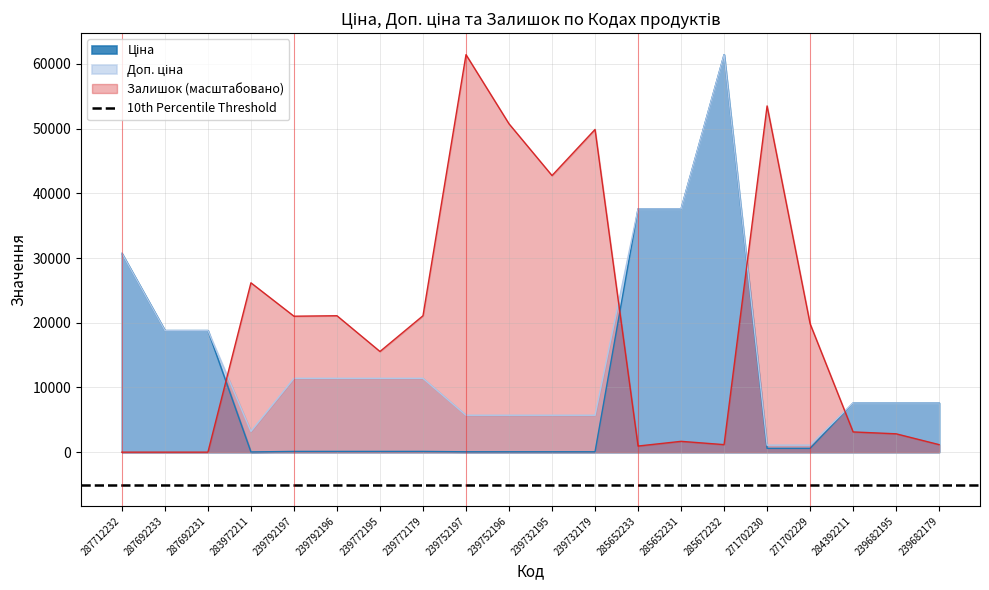

What is the total value across all series at 239792196?

32608.0